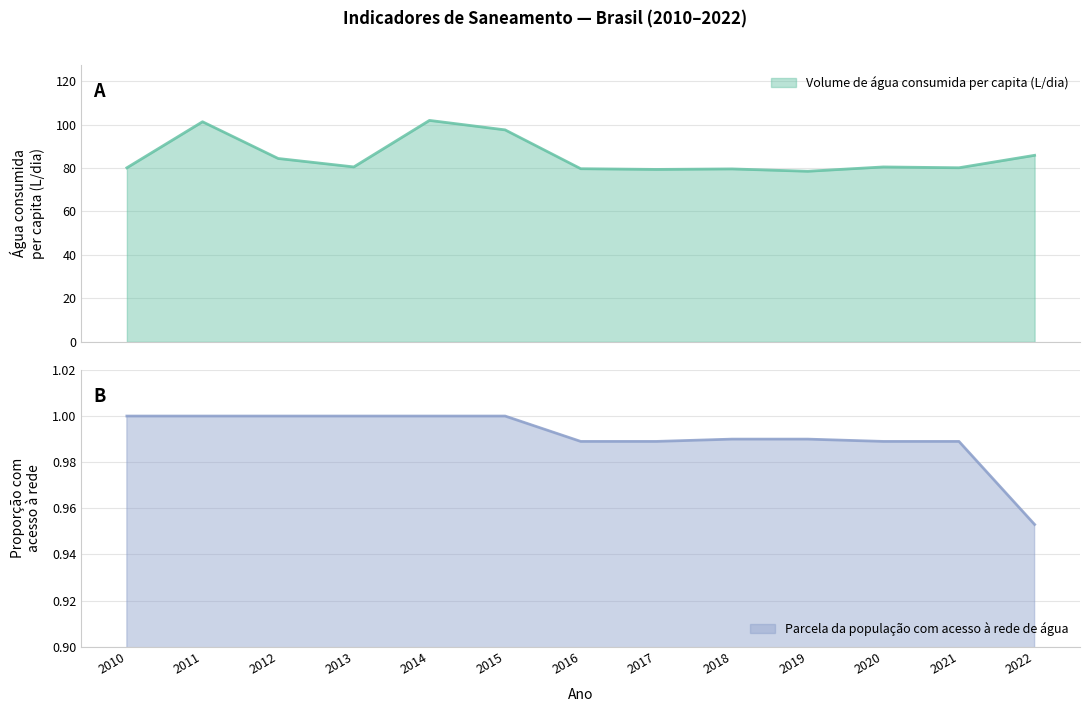

Which series has the widest spread of values?

Volume de água consumida per capita (L/dia)